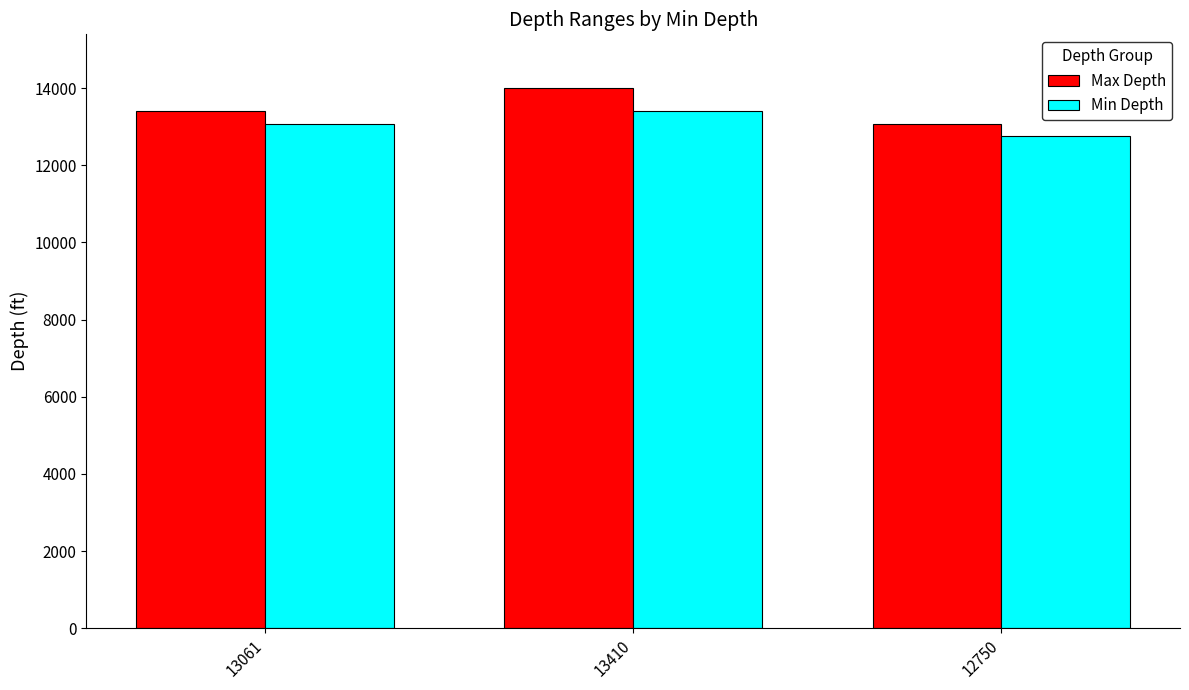

What are all the series names shown in the legend?

Max Depth, Min Depth